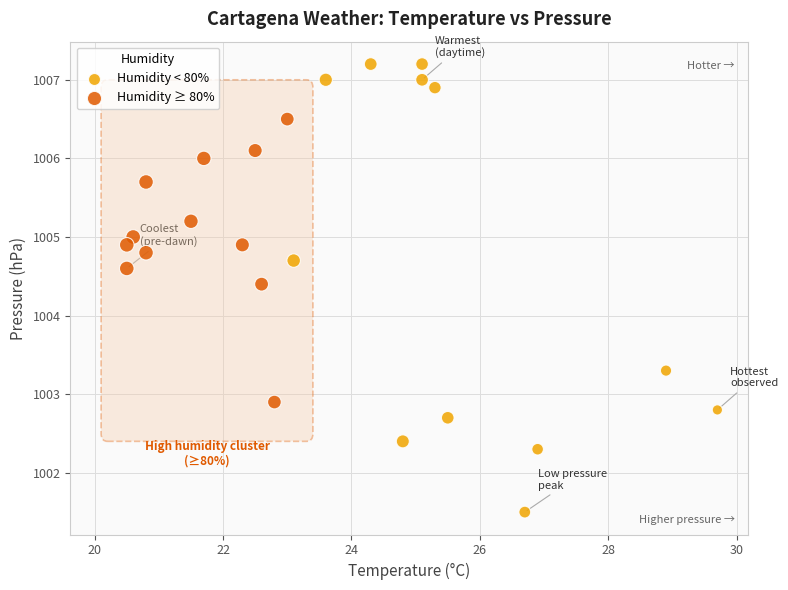

Which series has the largest Y range (max minus min)?

Humidity < 80%